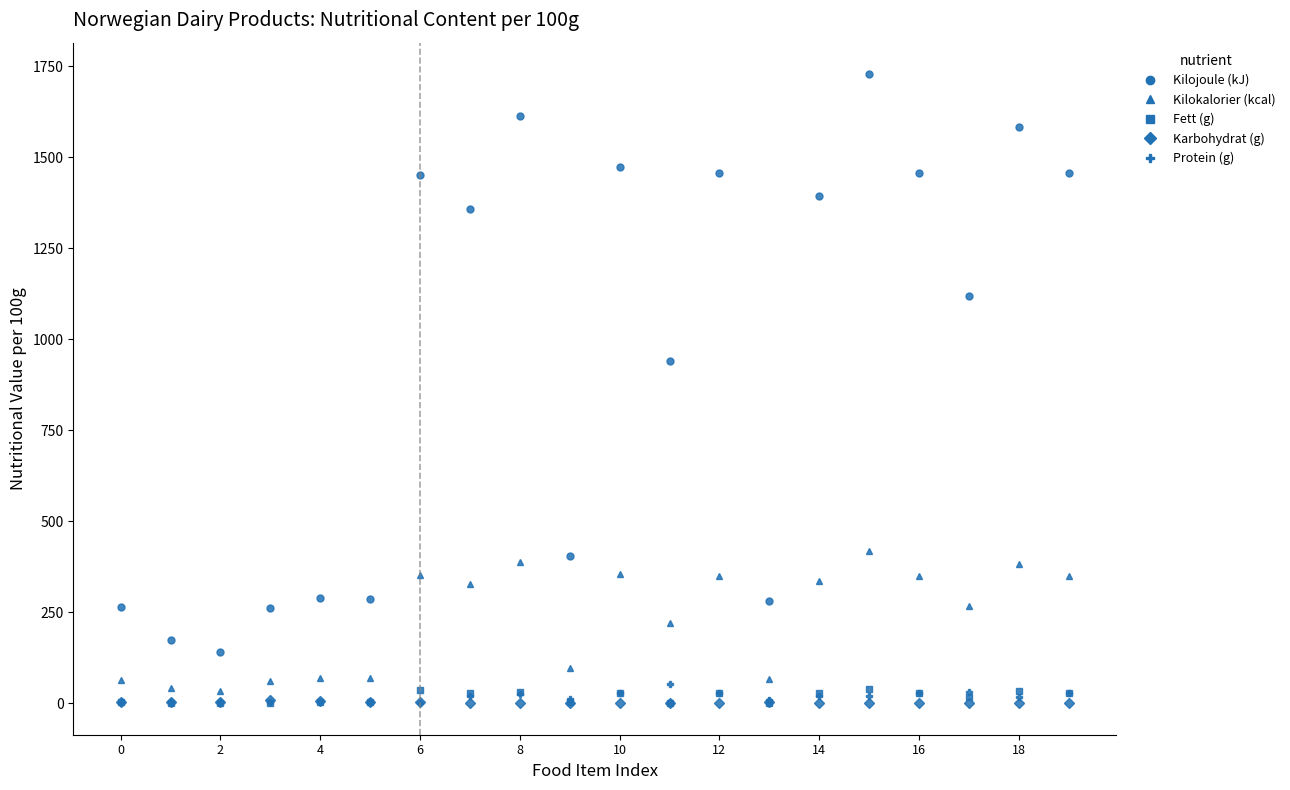

True or false: Protein (g) and Kilokalorier (kcal) cross at least once.

False